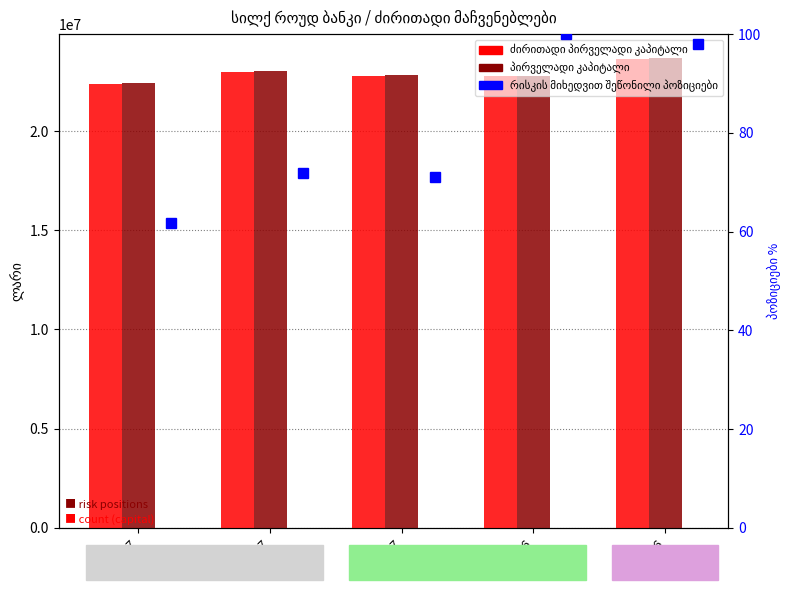

Are the bars grouped side by side (vs. stacked)?

Yes